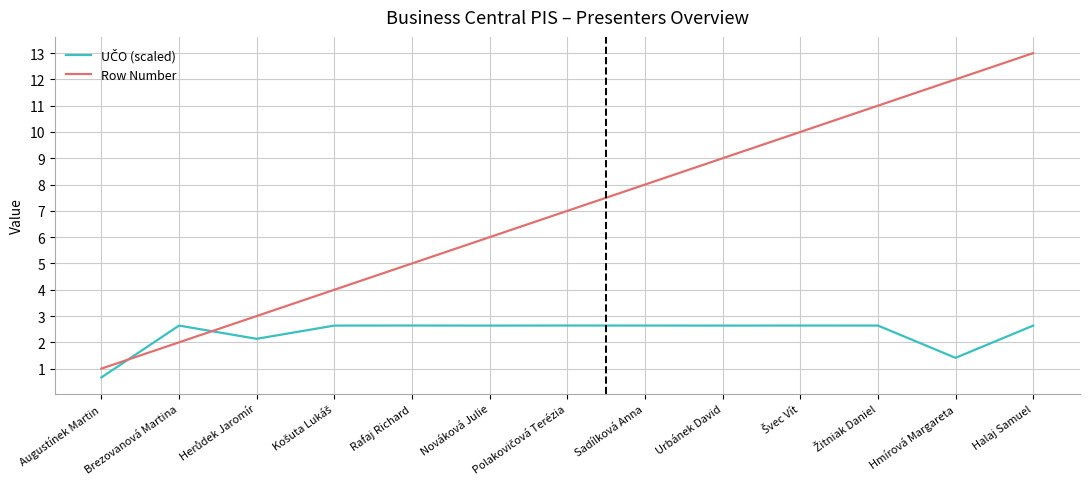

What position from the left is Brezovanová Martina?

2